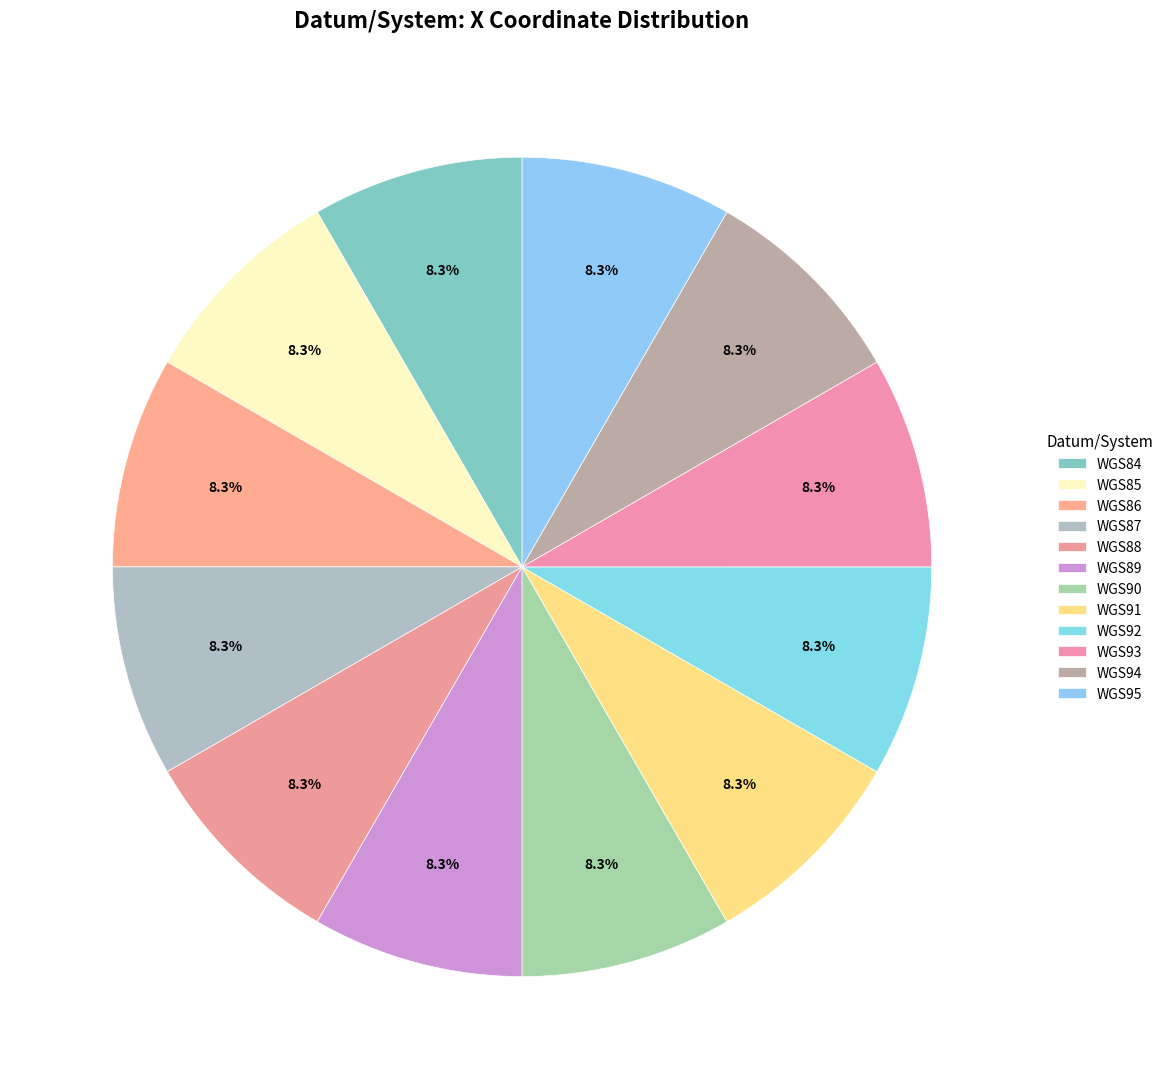

Rank the categories by value from lowest to highest.

WGS91, WGS84, WGS85, WGS92, WGS86, WGS95, WGS94, WGS89, WGS93, WGS90, WGS88, WGS87